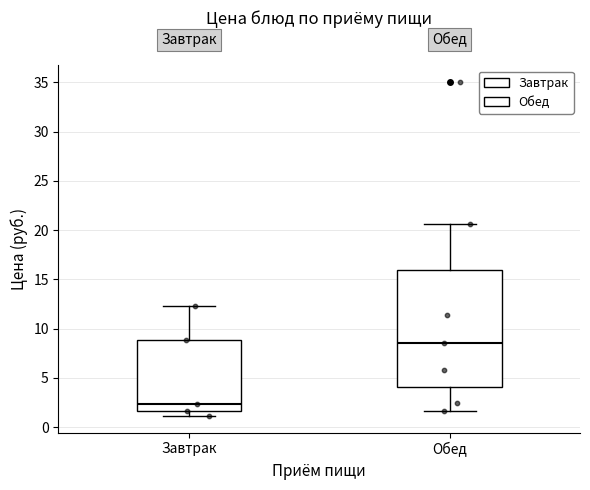

Reading left to right, transcribe this box plot: for each box, give where its median line is, the range the box spans, and where its two whiskers end, as read against the y-axis. The values are not printed on the chart, so give them approximately, as read against the axis.

Завтрак: median 2.5, box 1.5 to 9.0, whiskers 1.0 to 12.5
Обед: median 8.5, box 4.0 to 16.0, whiskers 1.5 to 20.5